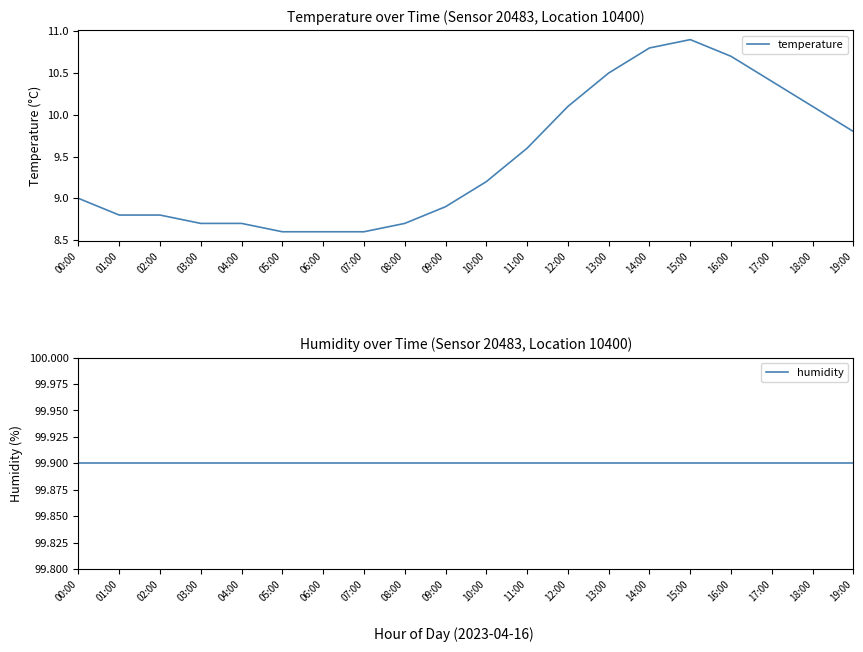

At which category does the chart reach its minimum across all series?

05:00